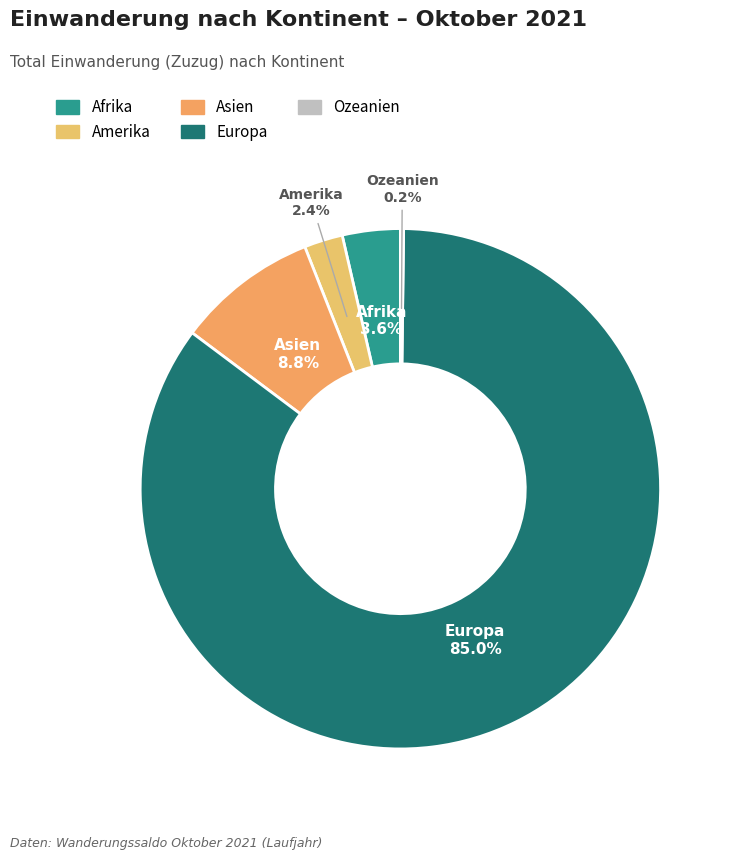

To the nearest percent, what is the difference between the Amerika and Europa slice percentages?

83%